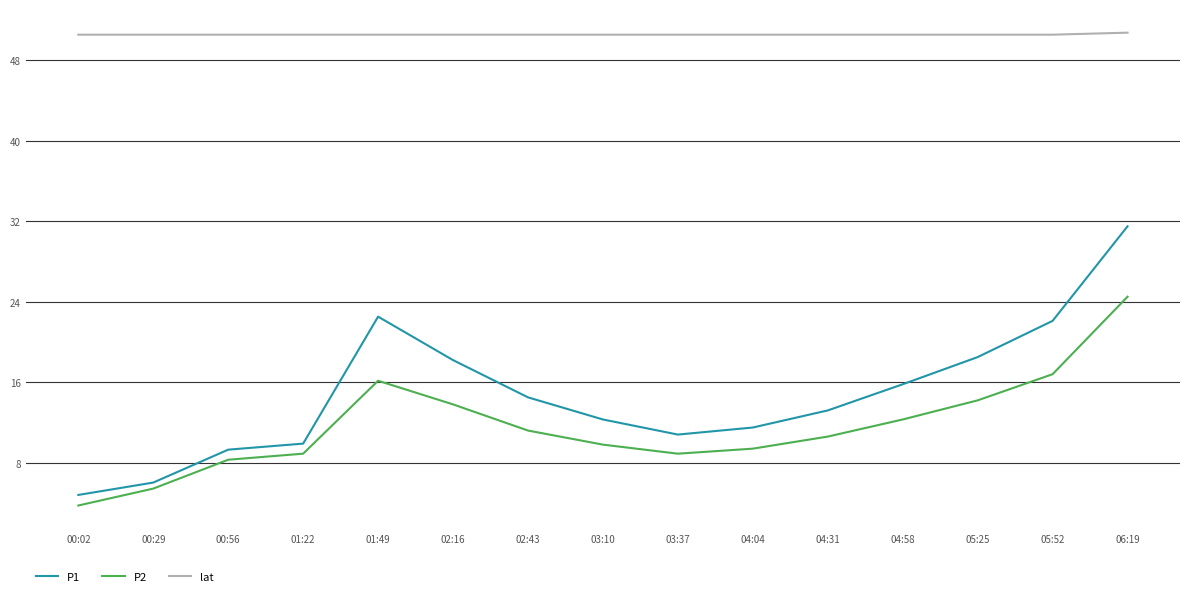

What are all the series names shown in the legend?

P1, P2, lat